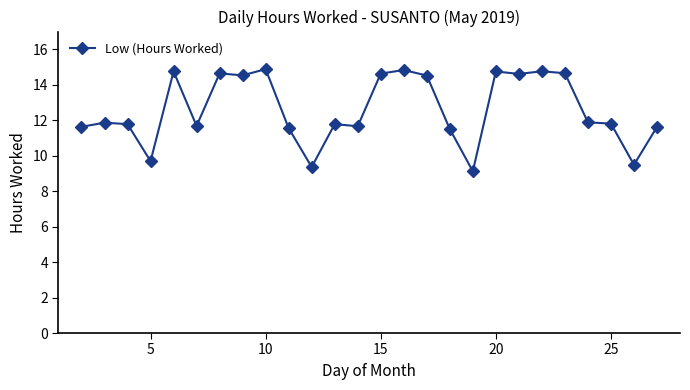

What is the value of the 14th point from the left?

14.6